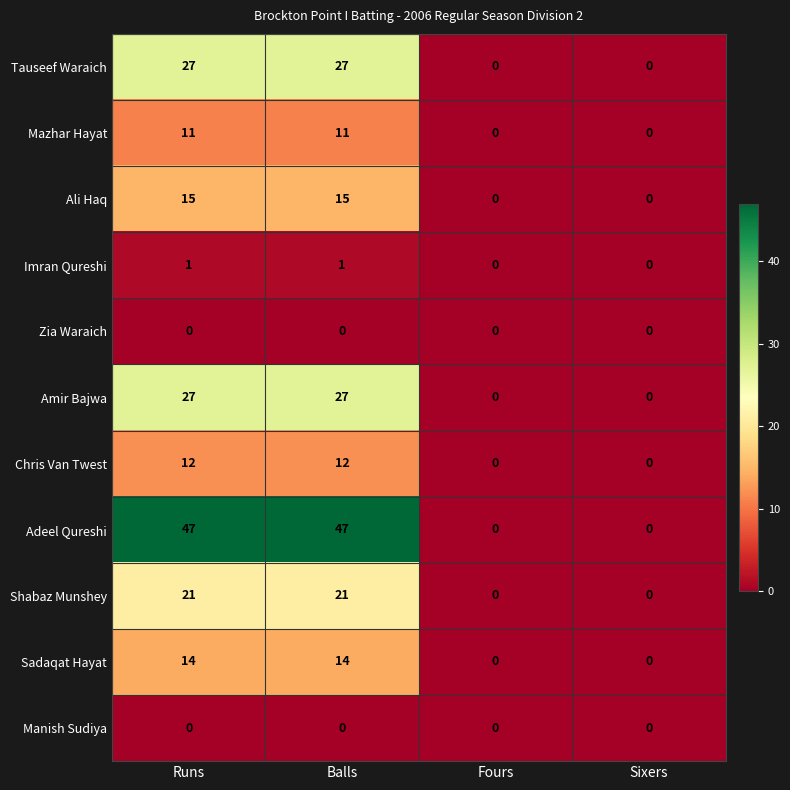

Which series has the widest spread of values?

Adeel Qureshi